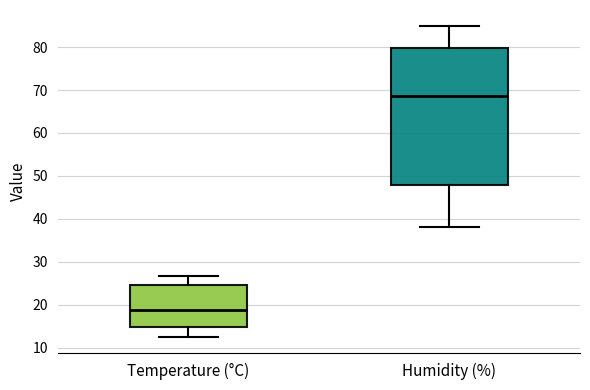

Which box is the tallest, from its lower edge to its upper edge?

Humidity (%)